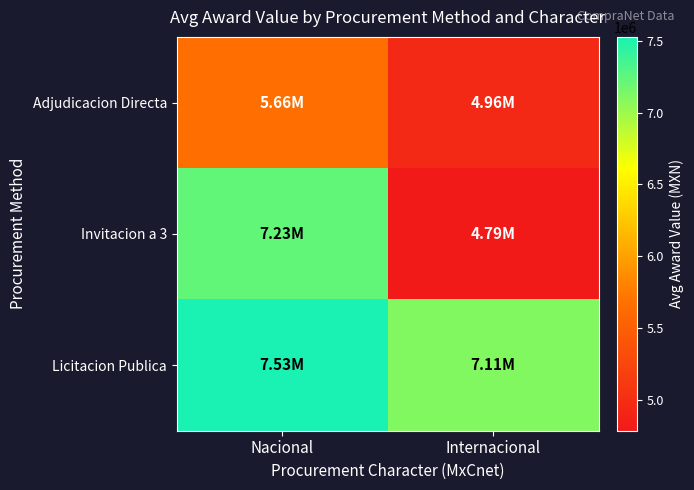

Reading left to right, transcribe all the data shown in this chart.

Adjudicacion Directa: Nacional=5658421.2	Internacional=4956224.0
Invitacion a 3: Nacional=7228896.2	Internacional=4786250.0
Licitacion Publica: Nacional=7526440.0	Internacional=7108034.1